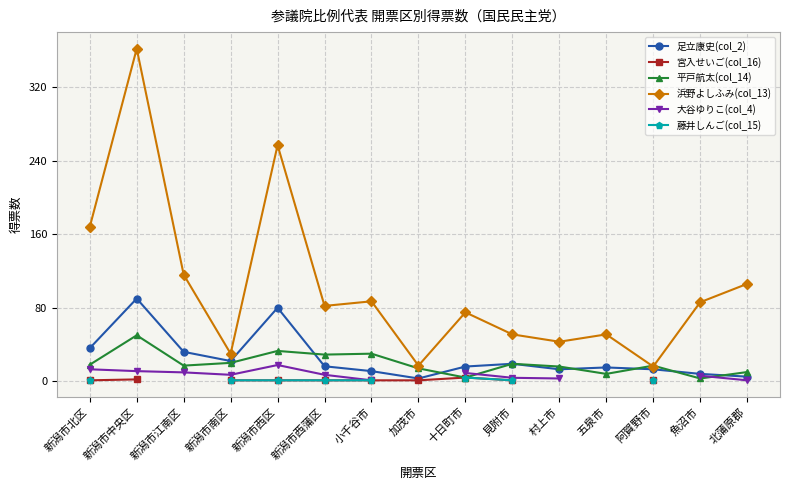

At which category does 足立康史(col_2) reach its first local valley?

新潟市南区